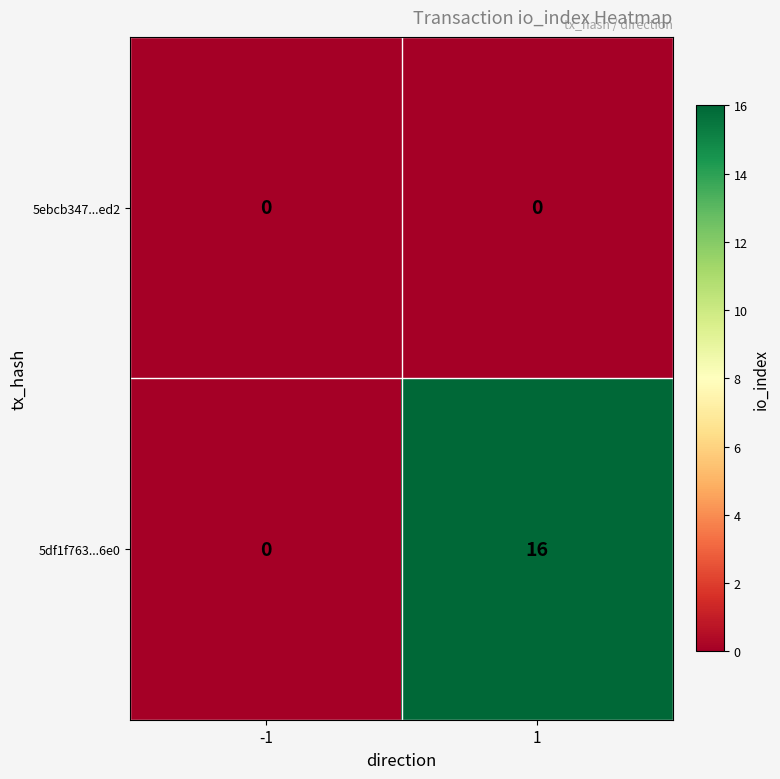

The 5df1f763...6e0 series shows 5 at -1. True or false?

False